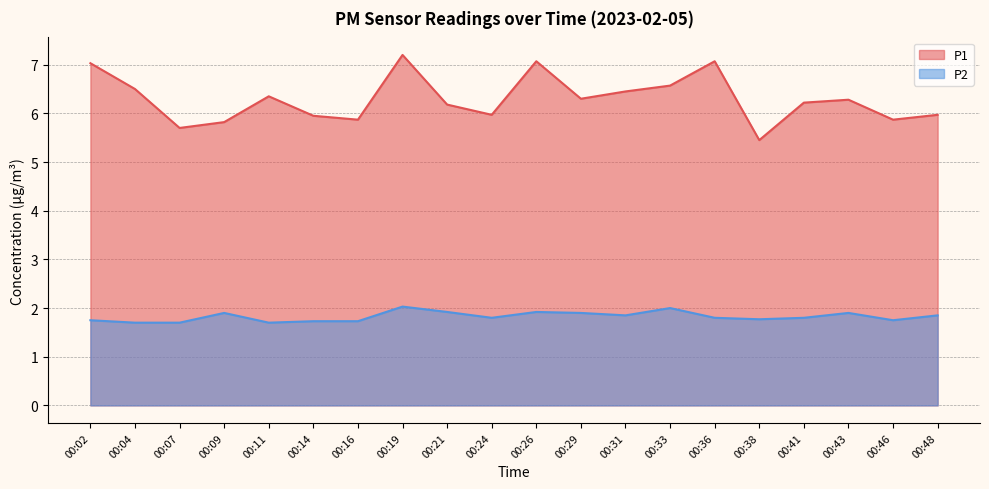

List the series in order of their overall mean, highest first.

P1, P2